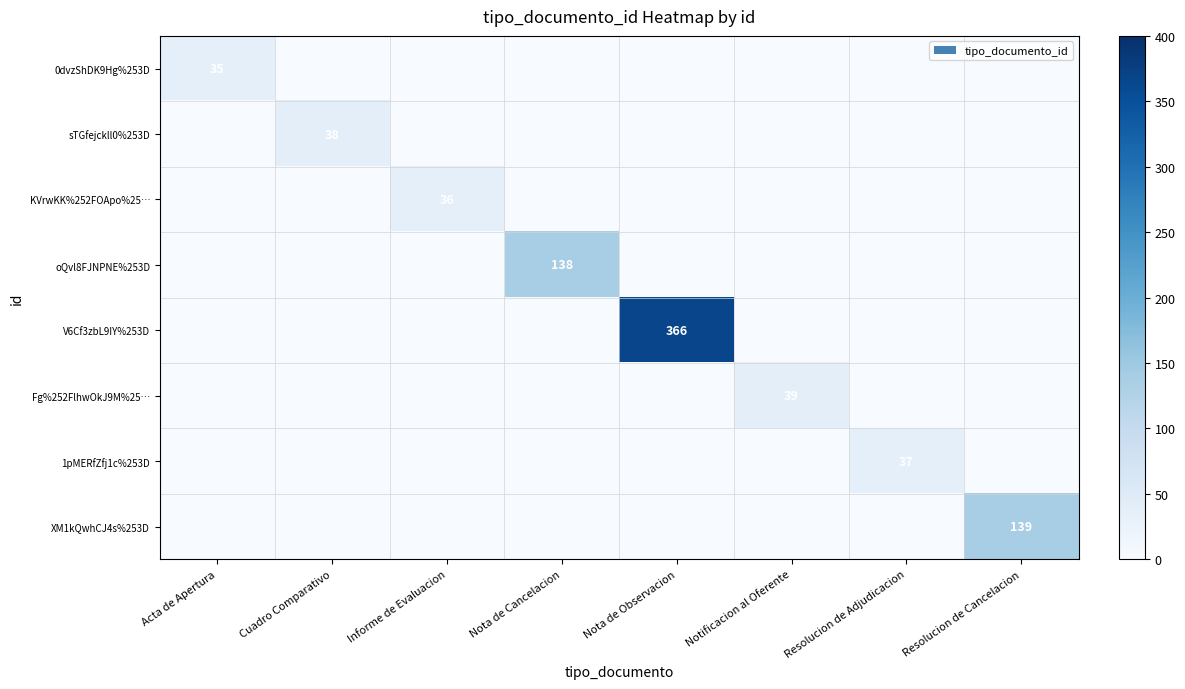

Is it true that 1pMERfZfj1c%253D equals 56 at Resolucion de Adjudicacion?

False